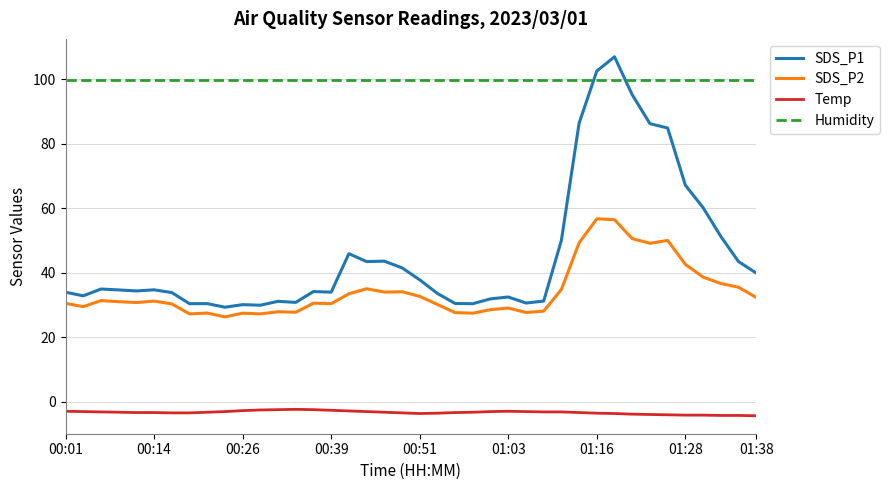

What are all the series names shown in the legend?

SDS_P1, SDS_P2, Temp, Humidity